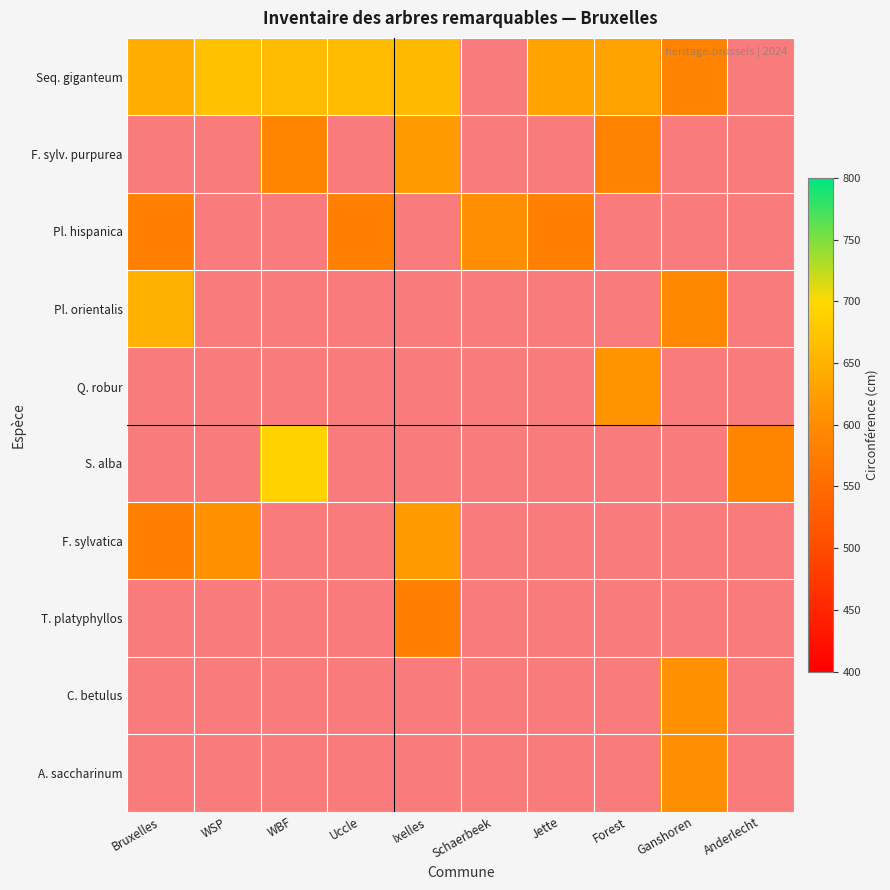

Rank the series by their average value, from highest to lowest.

Seq. giganteum, F. sylv. purpurea, Pl. hispanica, Pl. orientalis, Q. robur, S. alba, F. sylvatica, T. platyphyllos, C. betulus, A. saccharinum